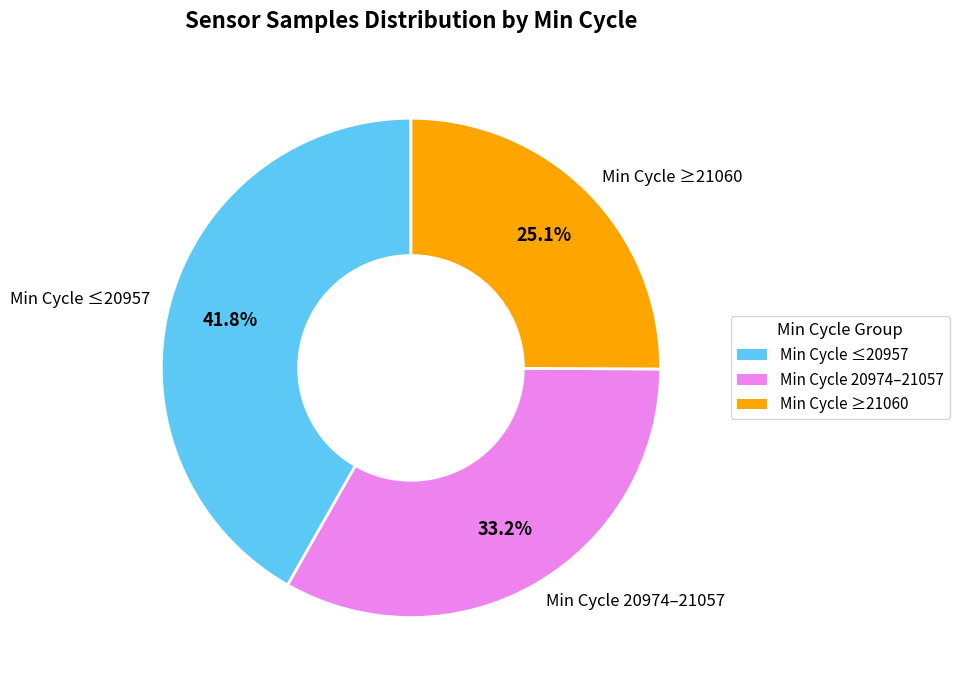

What percentage do Min Cycle 20974–21057 and Min Cycle ≤20957 together represent?

74.9%